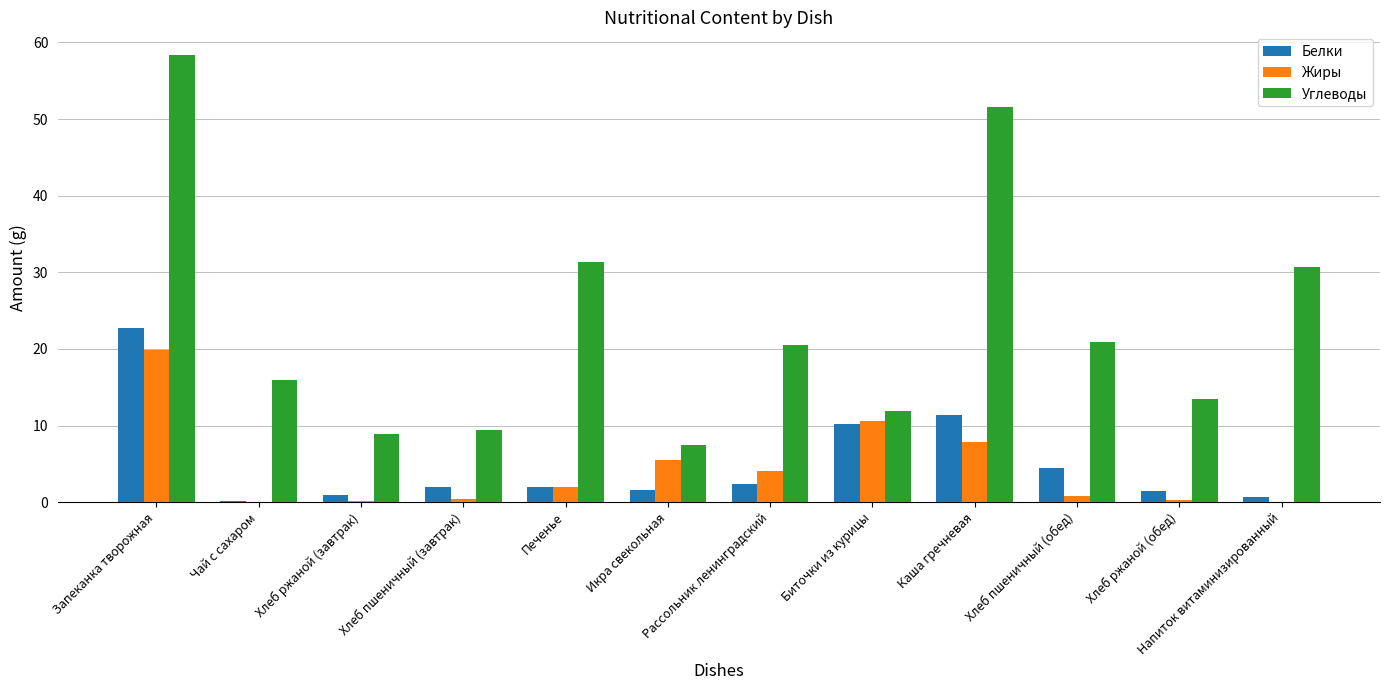

What is the spread (max minus min) of values at Хлеб ржаной (обед)?

13.1